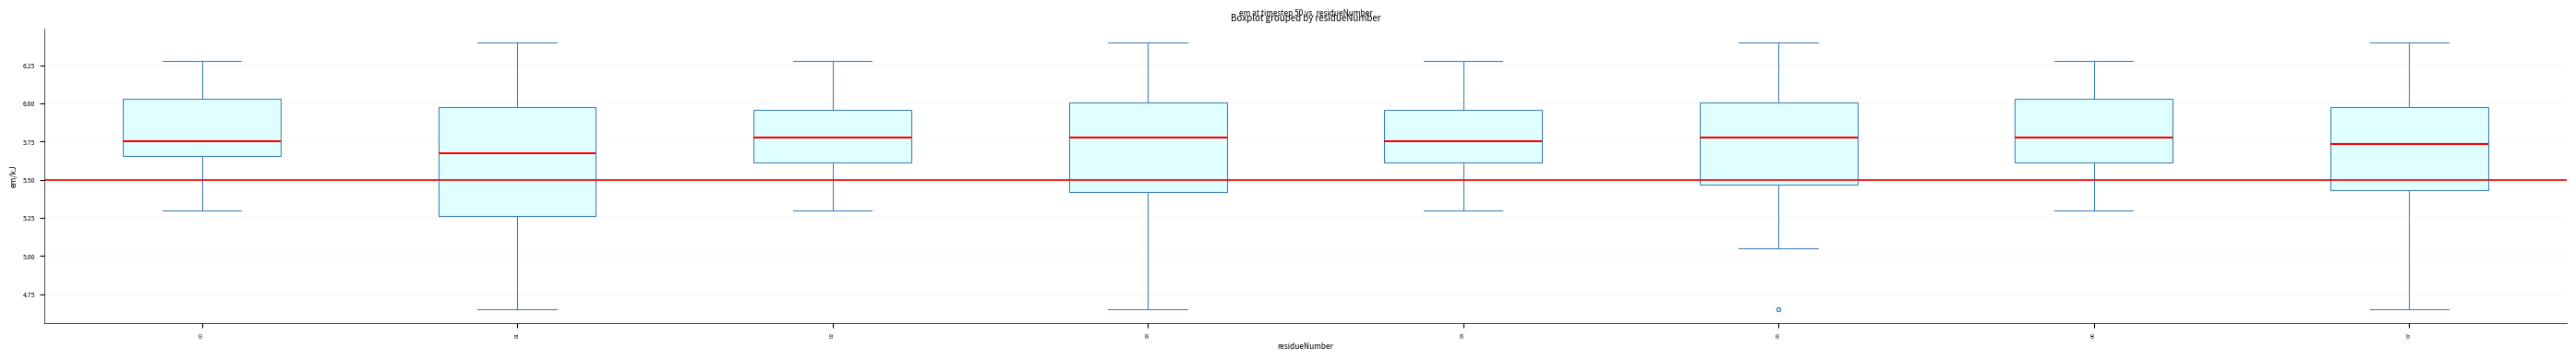

Comparing the boxes themselves (not the whiskers), which one is the tallest?

01